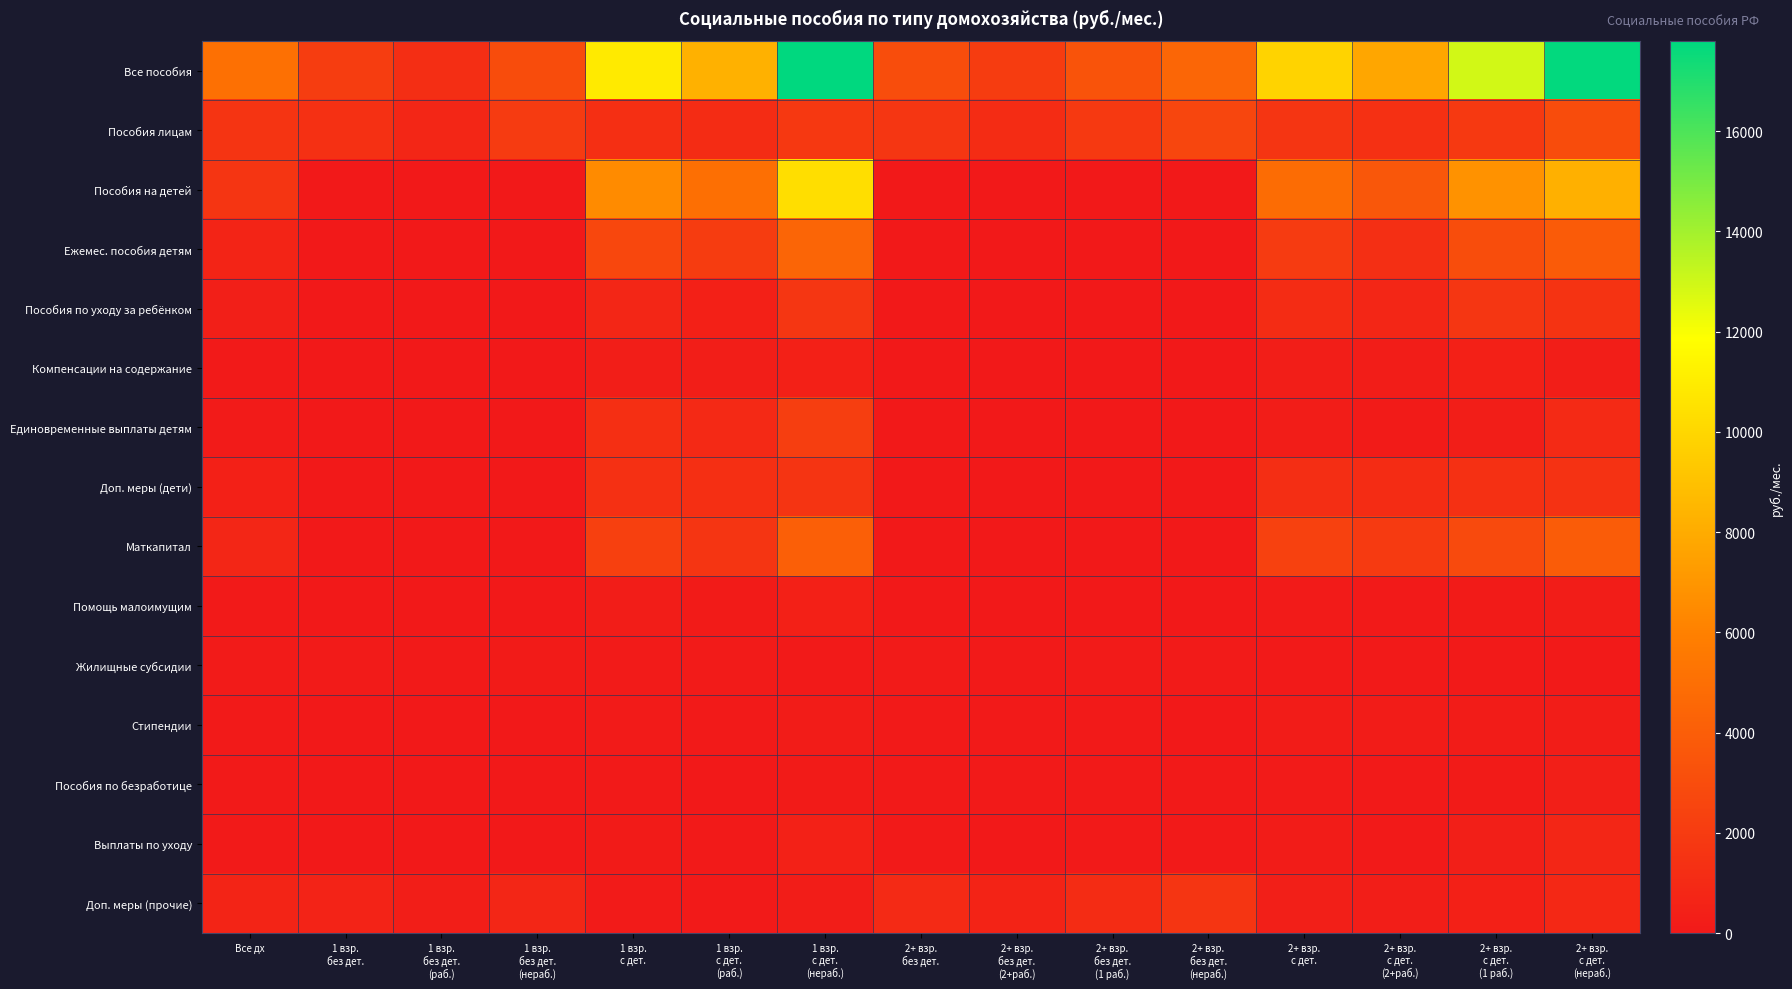

At which category is the sum across all series the highest?

1 взр.
с дет.
(нераб.)